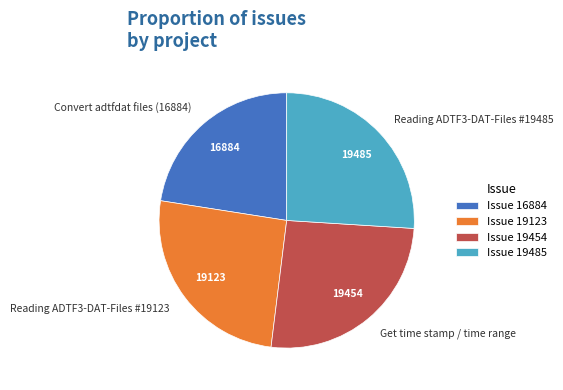

Which category has the smallest portion of the pie?

Issue 16884